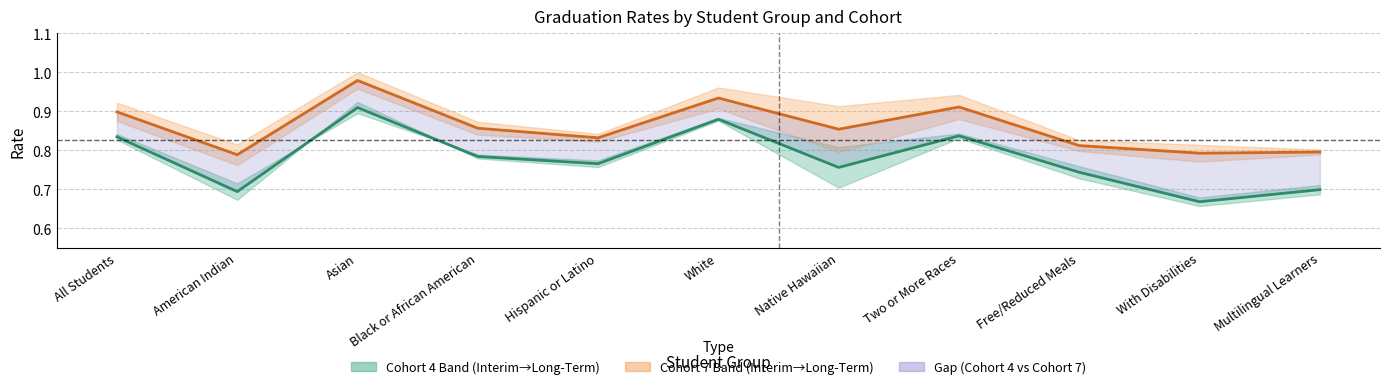

Is the value of Cohort 4 Mid at Two or More Races greater than the value of Cohort 7 Mid at Black or African American?

No